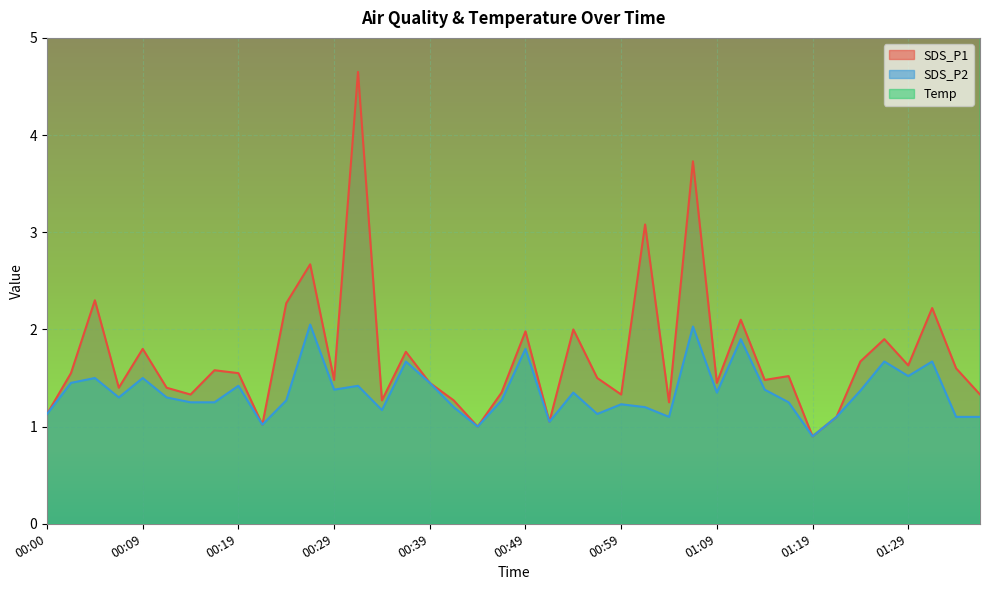

How many categories are shown in the chart?

40